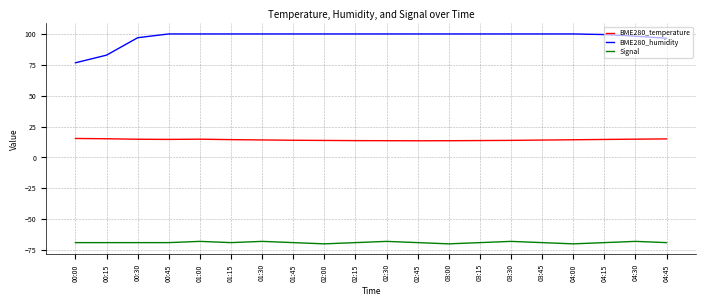

What is the difference between the maximum and minimum values in the BME280_temperature series?

1.9